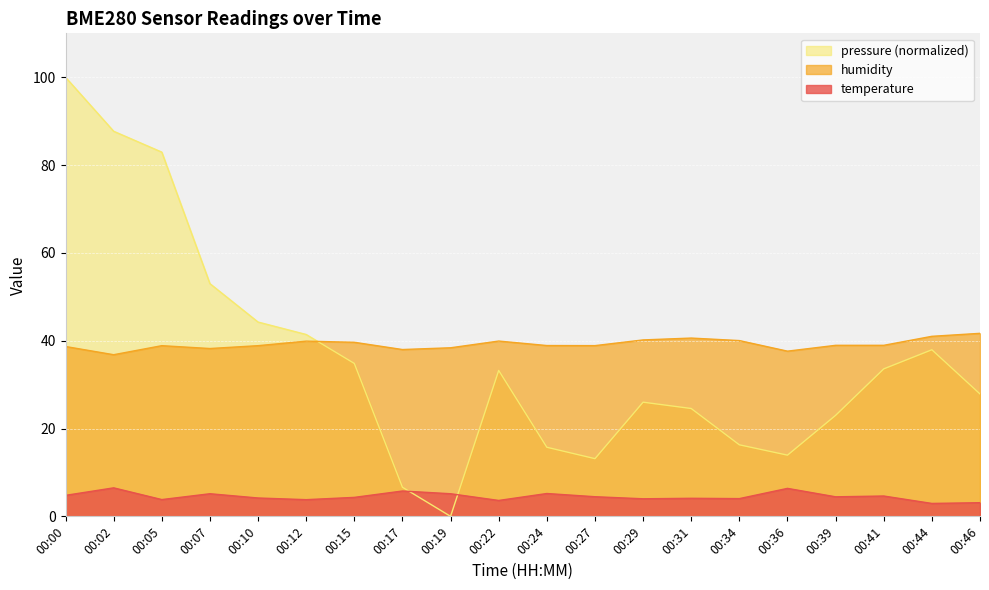

Between 00:07 and 00:27, which series saw the biggest shift?

pressure (normalized)